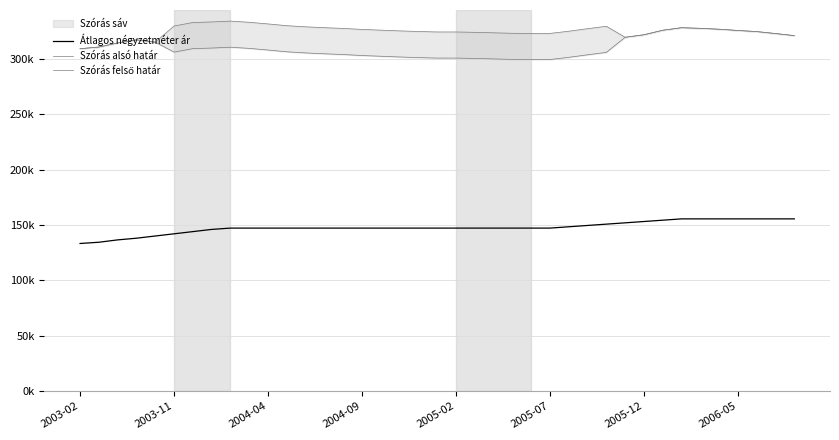

Reading left to right, extract all data points from this chart.

Átlagos négyzetméter ár: 133333	134444	136574	138095	140079	142063	144047	146031	147221	147221	147221	147221	147221	147221	147221	147221	147221	147221	147221	147221	147221	147221	147221	147221	147221	147221	148412	149602	150793	151983	153174	154364	155555	155555	155555	155555	155555	155555	155555
Szórás alsó határ: 309227	310735	314462	317242	315126	306156	309294	309822	310573	309530	308036	306443	305427	304641	303971	303081	302418	301756	301208	300770	300770	300443	300007	299573	299465	299465	301438	303730	305911	319538	321819	325897	328184	327615	326822	325695	324688	322912	321047
Szórás felső határ: 309227	310735	314462	317242	315126	329726	332864	333392	334143	333100	331606	330013	328997	328211	327541	326651	325988	325326	324778	324340	324340	324013	323577	323143	323035	323035	325008	327300	329481	319538	321819	325897	328184	327615	326822	325695	324688	322912	321047